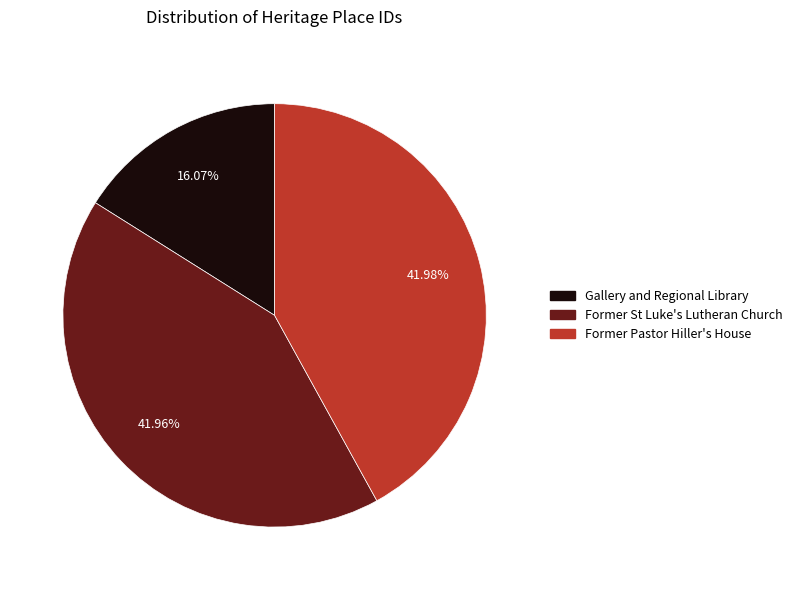

Which category has the smallest portion of the pie?

Gallery and Regional Library